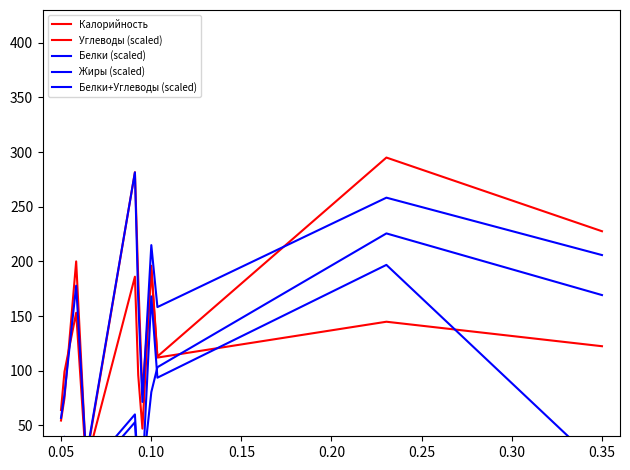

True or false: Углеводы (scaled) and Белки+Углеводы (scaled) intersect in this chart.

True